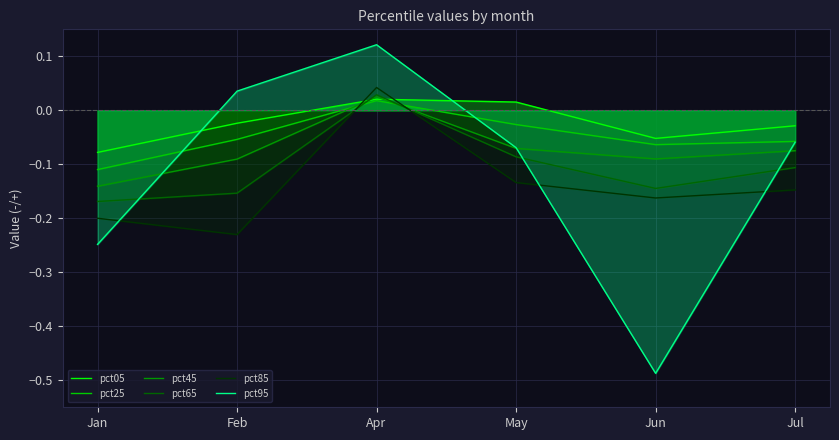

At which label does pct45 first exceed 0?

Apr